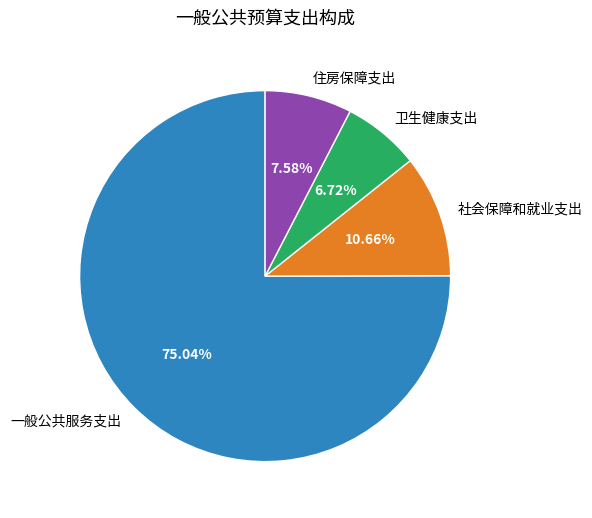

Approximately how many times larger is the value at 一般公共服务支出 compared to 社会保障和就业支出?

7.0